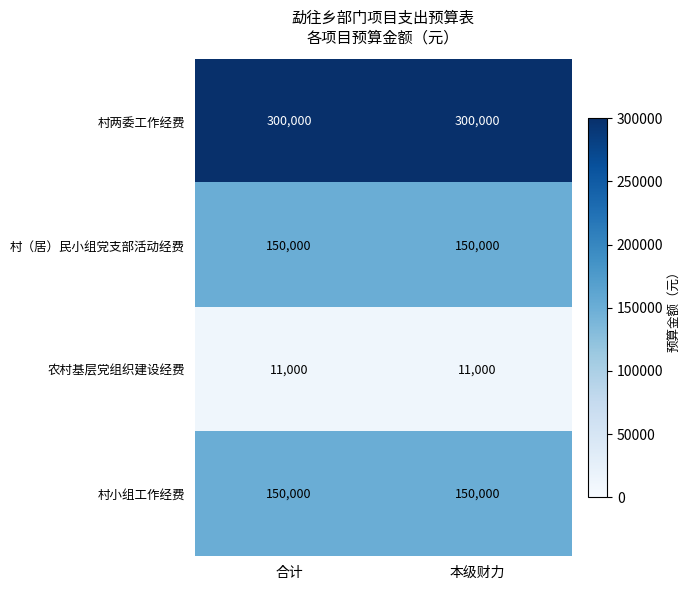

What is the average value of the 农村基层党组织建设经费 series?

11000